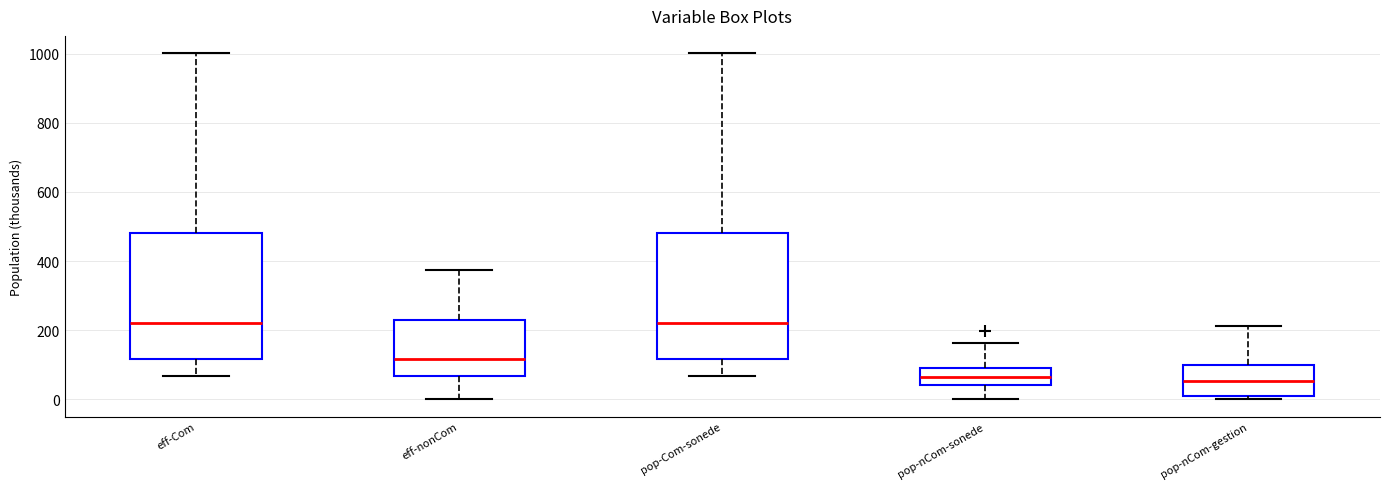

Reading left to right, read every box against the y-axis: the position of its median line, the range the box covers, and the ends of its whiskers. The values are not printed on the chart, so give them approximately, as read against the axis.

eff-Com: median 220, box 120 to 480, whiskers 60 to 1000
eff-nonCom: median 120, box 60 to 220, whiskers 0 to 380
pop-Com-sonede: median 220, box 120 to 480, whiskers 60 to 1000
pop-nCom-sonede: median 60, box 40 to 100, whiskers 0 to 160
pop-nCom-gestion: median 60, box 0 to 100, whiskers 0 (just below the box's lower edge) to 220